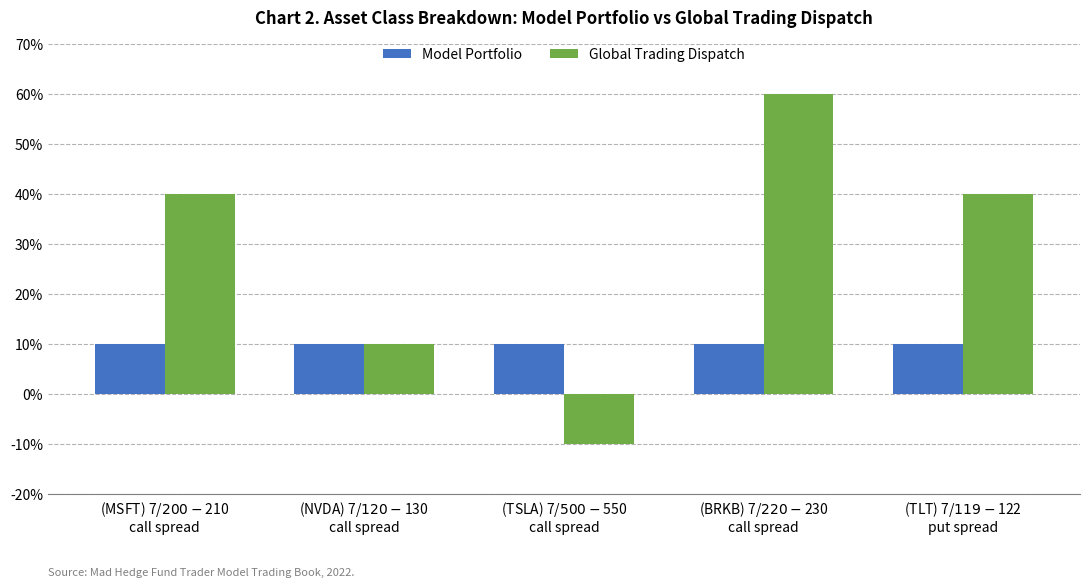

Which label corresponds to the smallest value in the chart?

(TSLA) 7/$500-$550
call spread